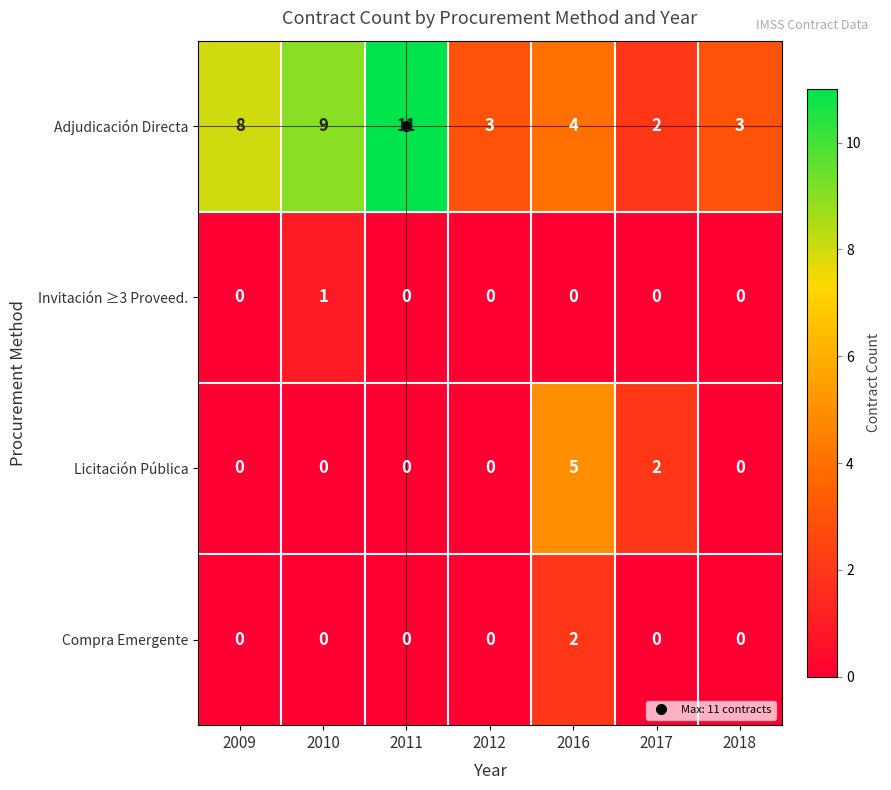

How many Licitación Pública values are between 0 and 2?

6